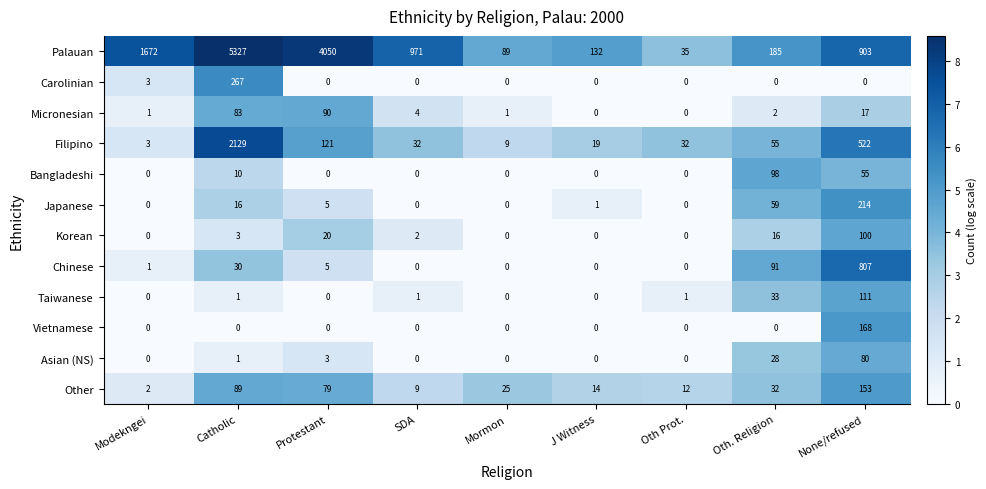

The Carolinian series shows 418 at Catholic. True or false?

False